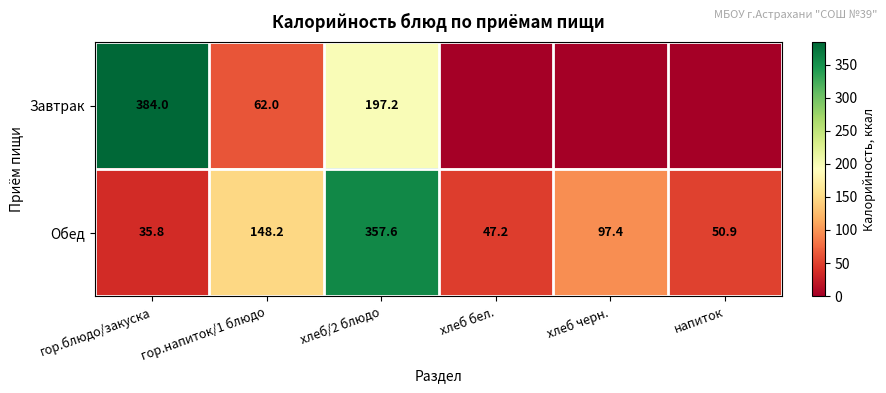

What is the sum of all Обед values?

737.1